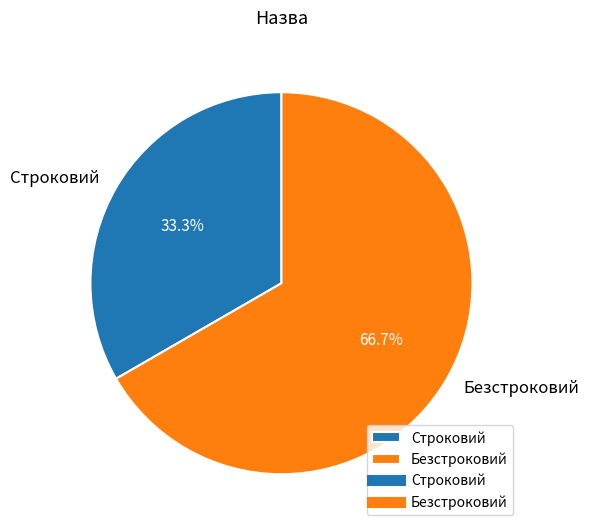

Which has a higher value, Безстроковий or Строковий?

Безстроковий